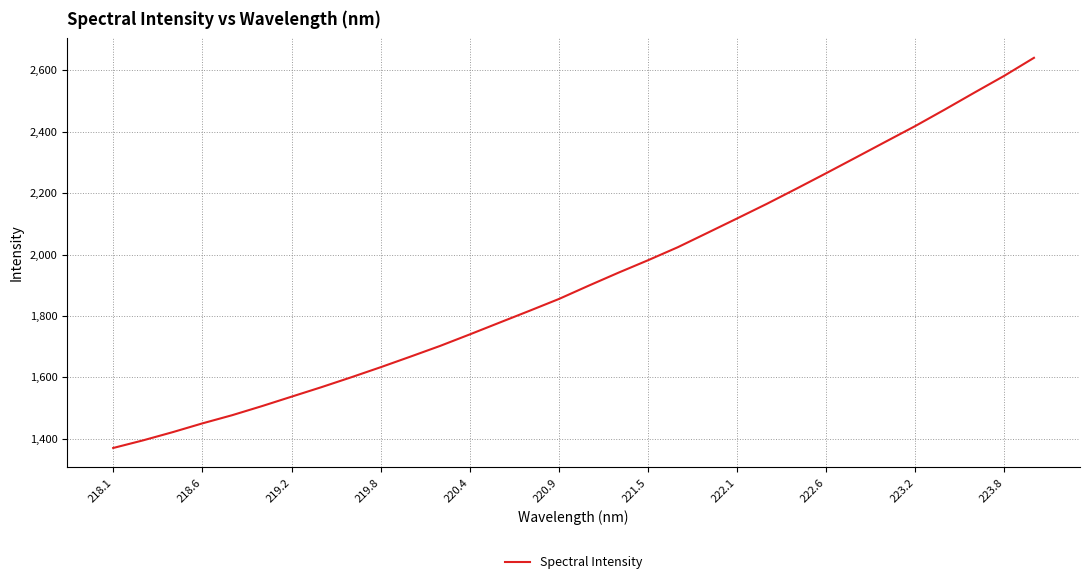

How many lines are shown in the chart?

1